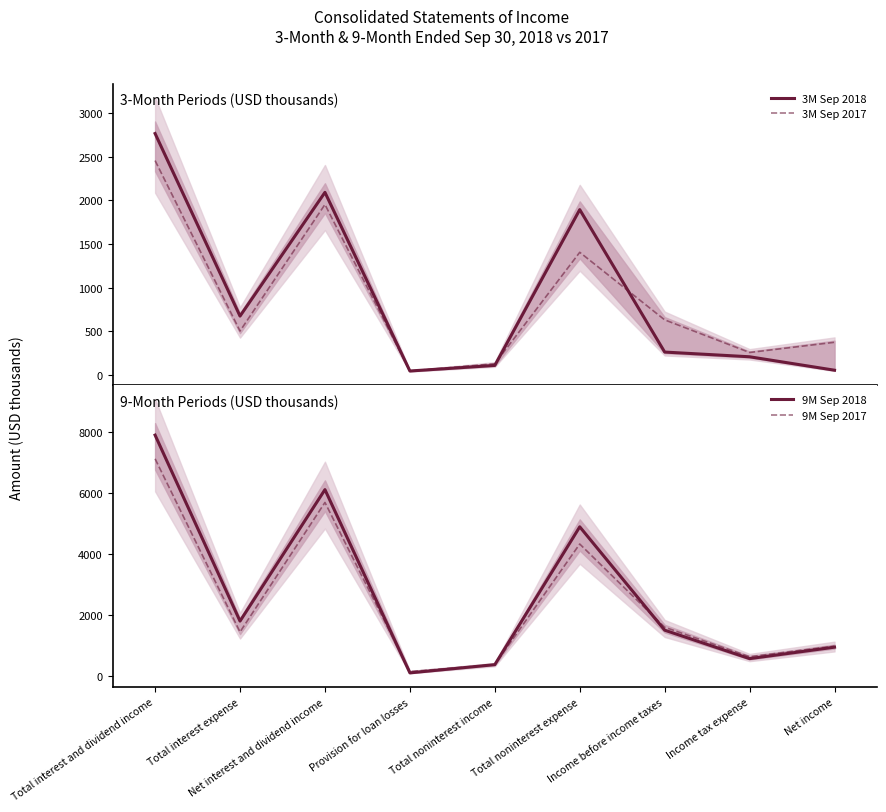

At how many categories does at least one series exceed 5304?

2